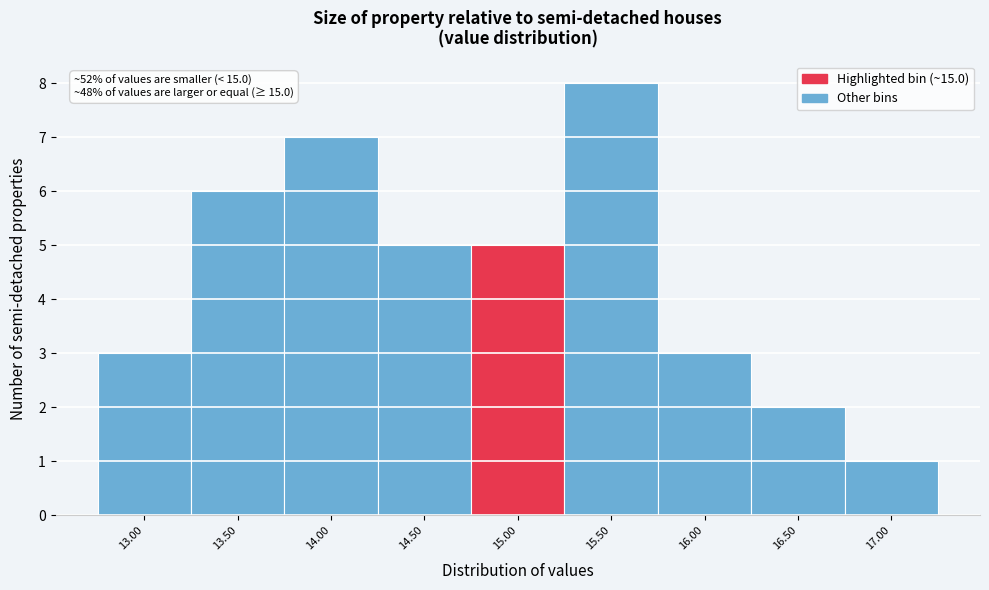

Reading right to left, list all the values displayed in this chart.

1	2	3	8	5	5	7	6	3